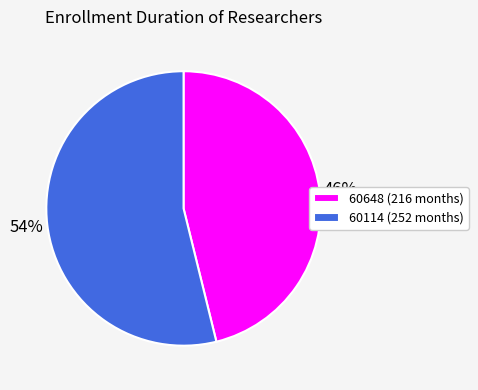

Combined, do 60648 (216 months) and 60114 (252 months) account for over 50%?

Yes